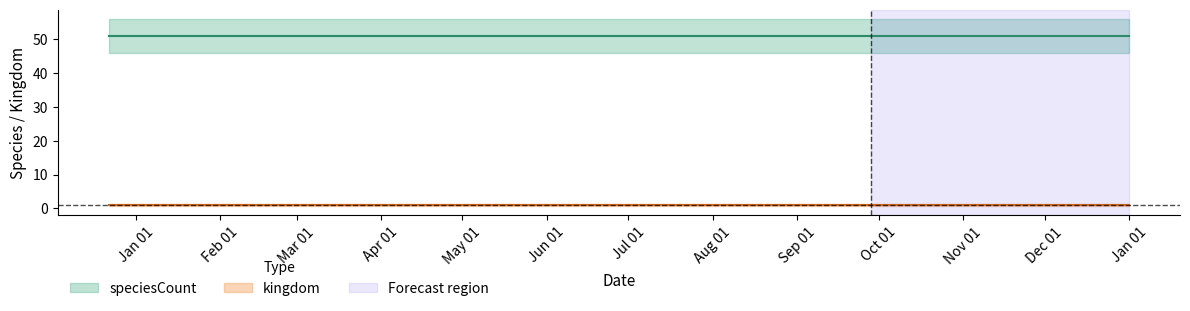

What is the difference between the highest and lowest values at 2018-09-28?

50